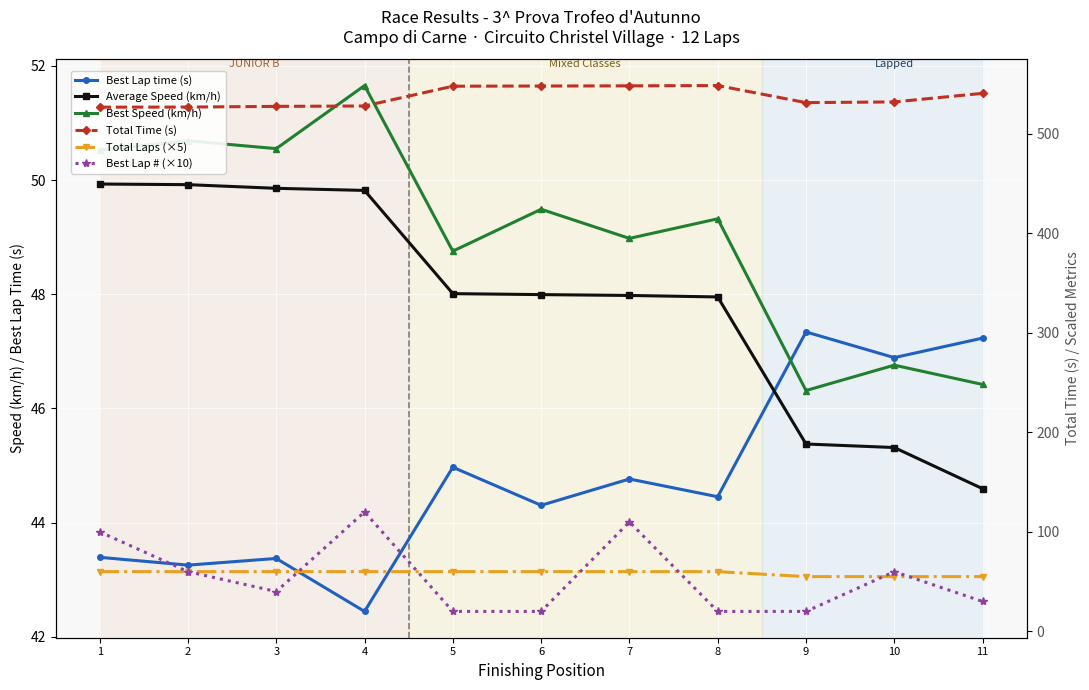

What are all the series names shown in the legend?

Best Lap time (s), Average Speed (km/h), Best Speed (km/h), Total Time (s), Total Laps (×5), Best Lap # (×10)